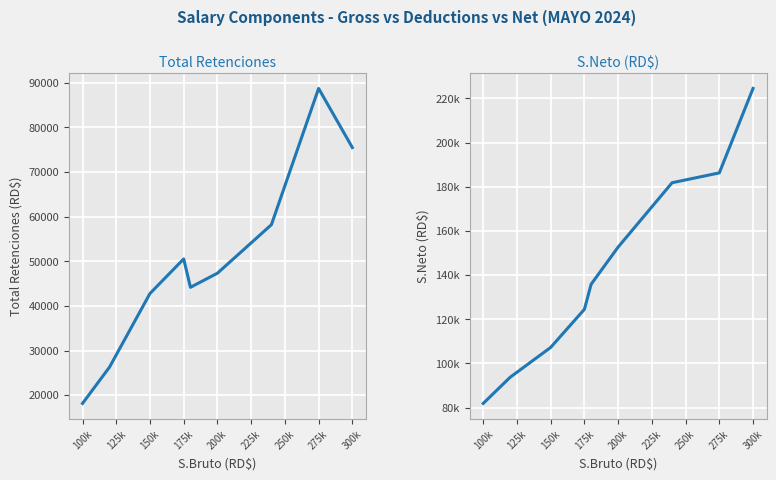

Count the number of categories in the chart.

9